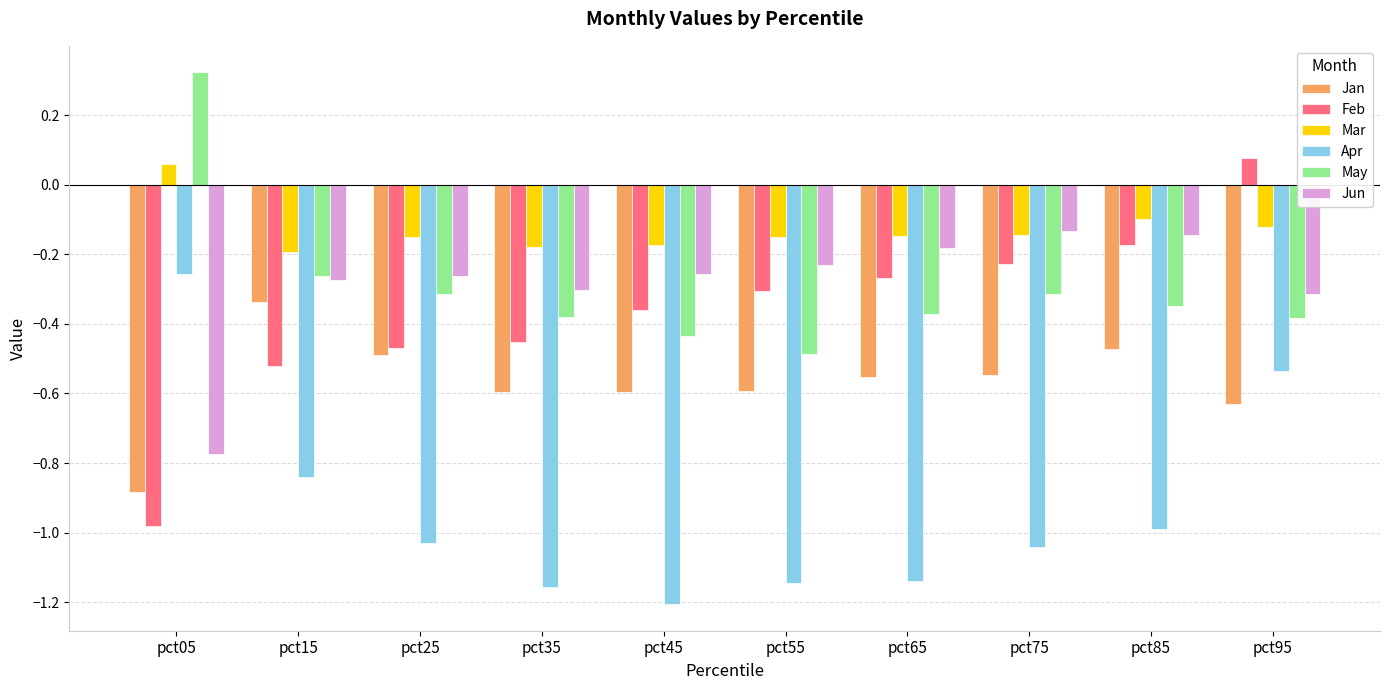

Which category has the lowest value in the Jan series?

pct05